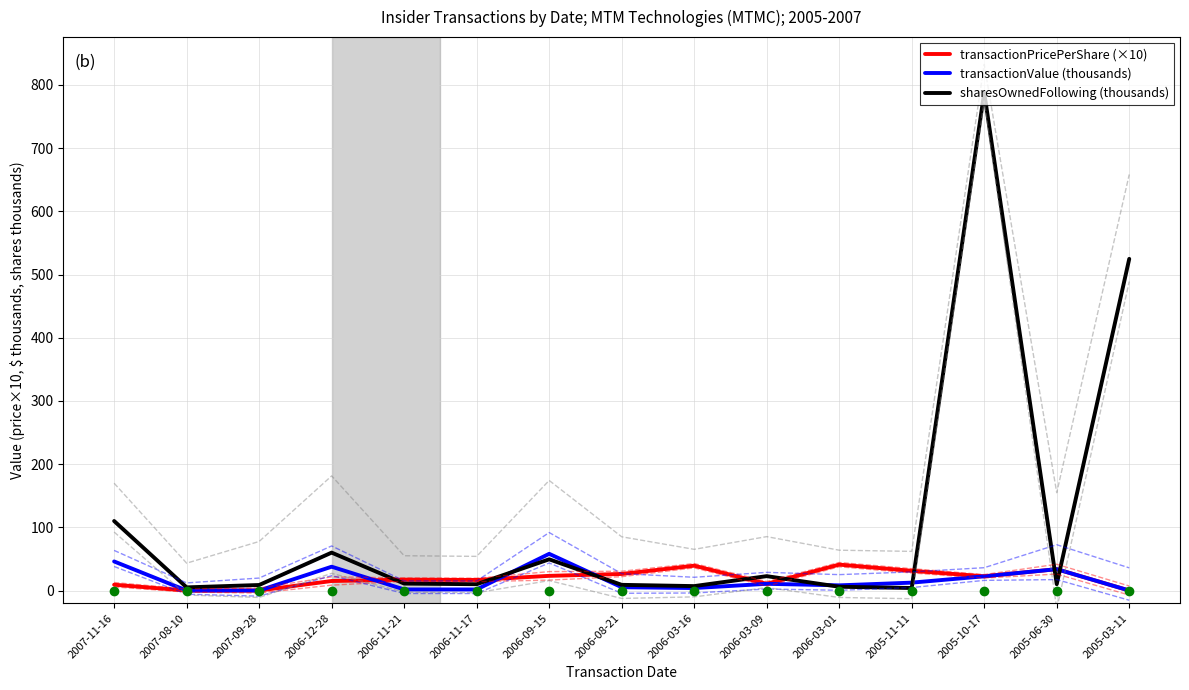

What are all the series names shown in the legend?

transactionPricePerShare (×10), transactionValue (thousands), sharesOwnedFollowing (thousands)